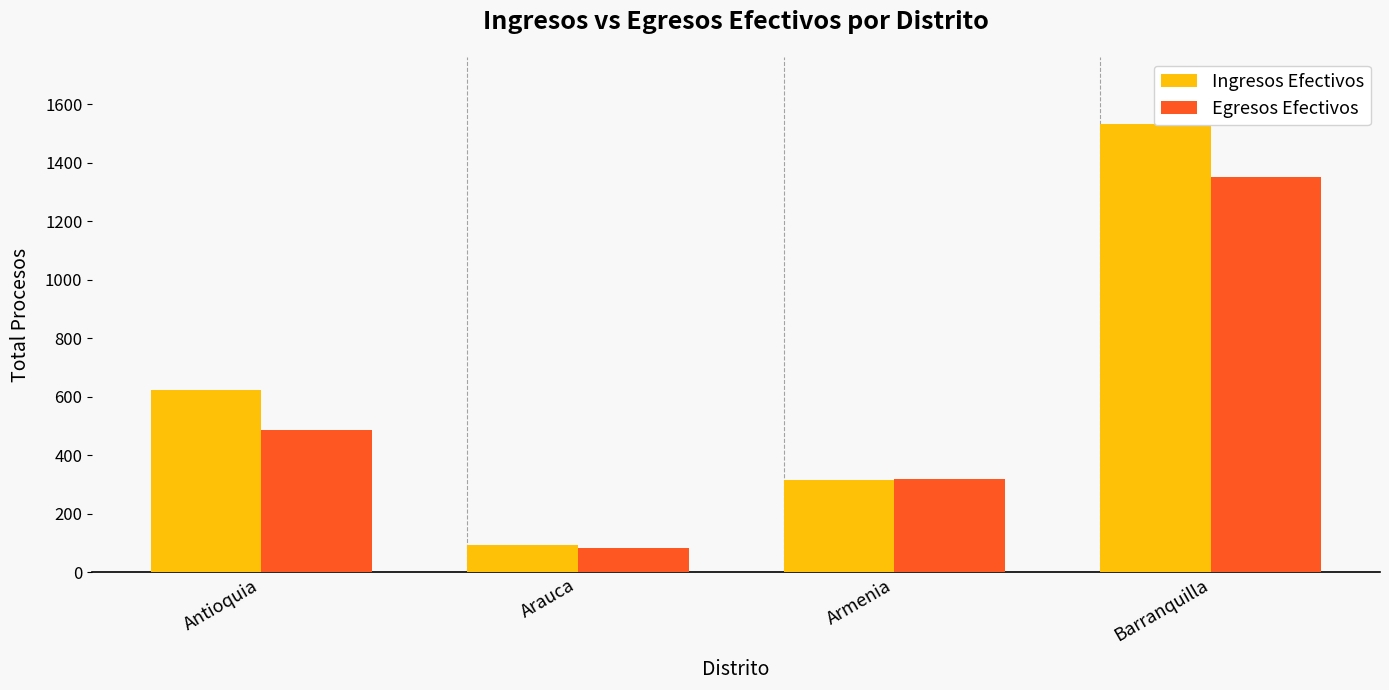

How many distinct data groups are displayed?

2